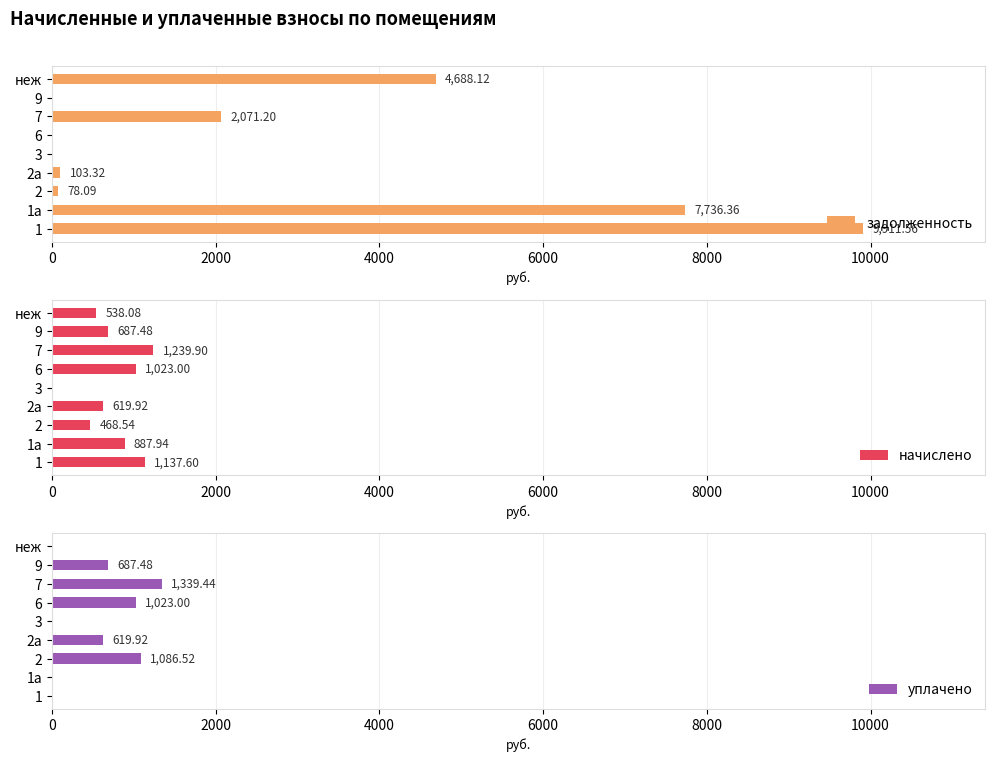

Which series has the largest total across all categories?

задолженность